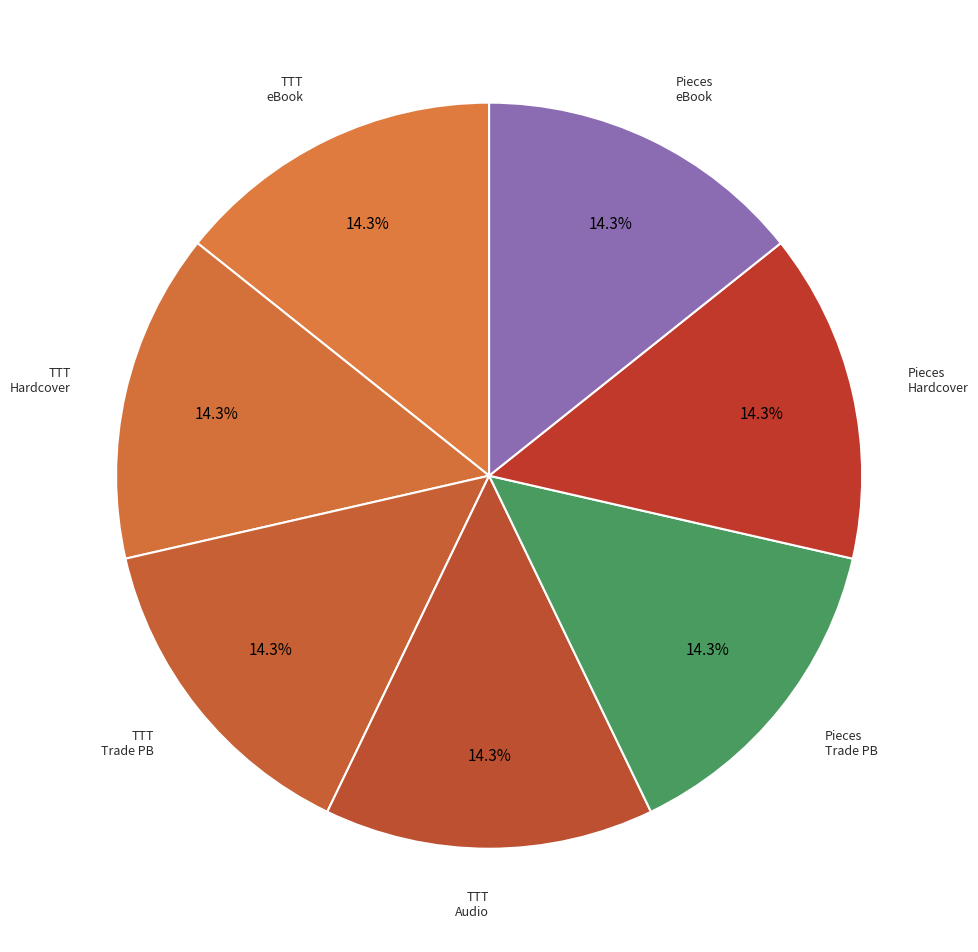

How many segments does this pie chart have?

7